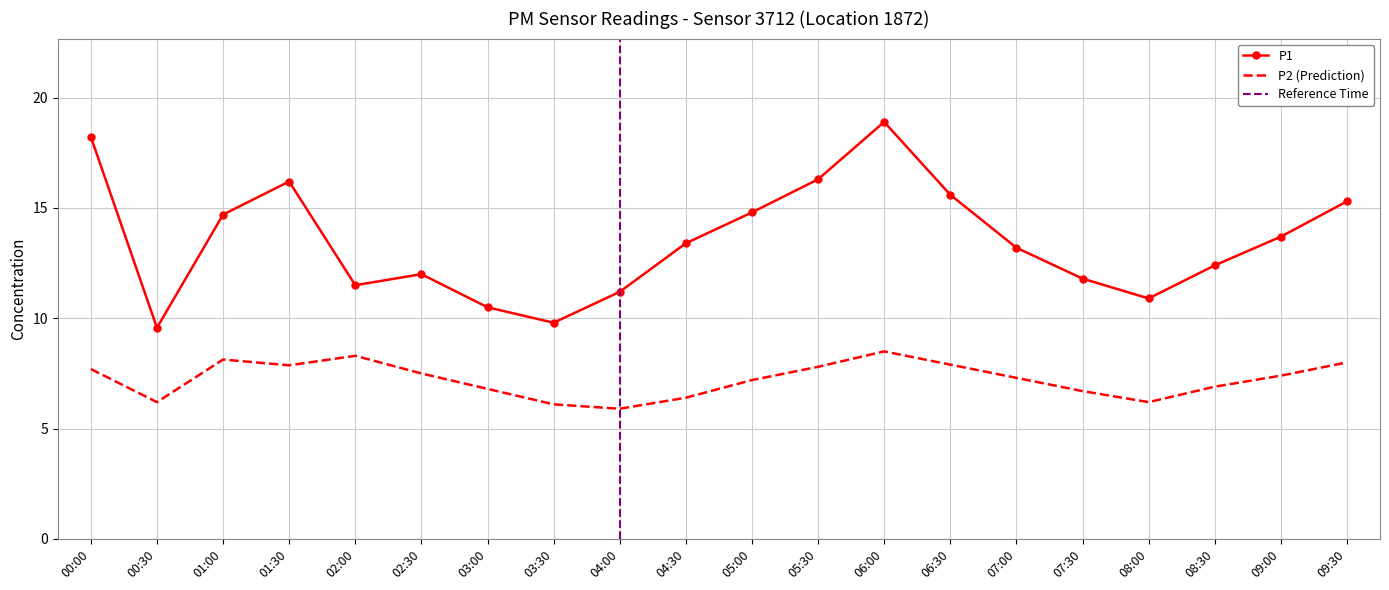

What is the difference between the P2 values at 07:00 and 02:30?

0.2